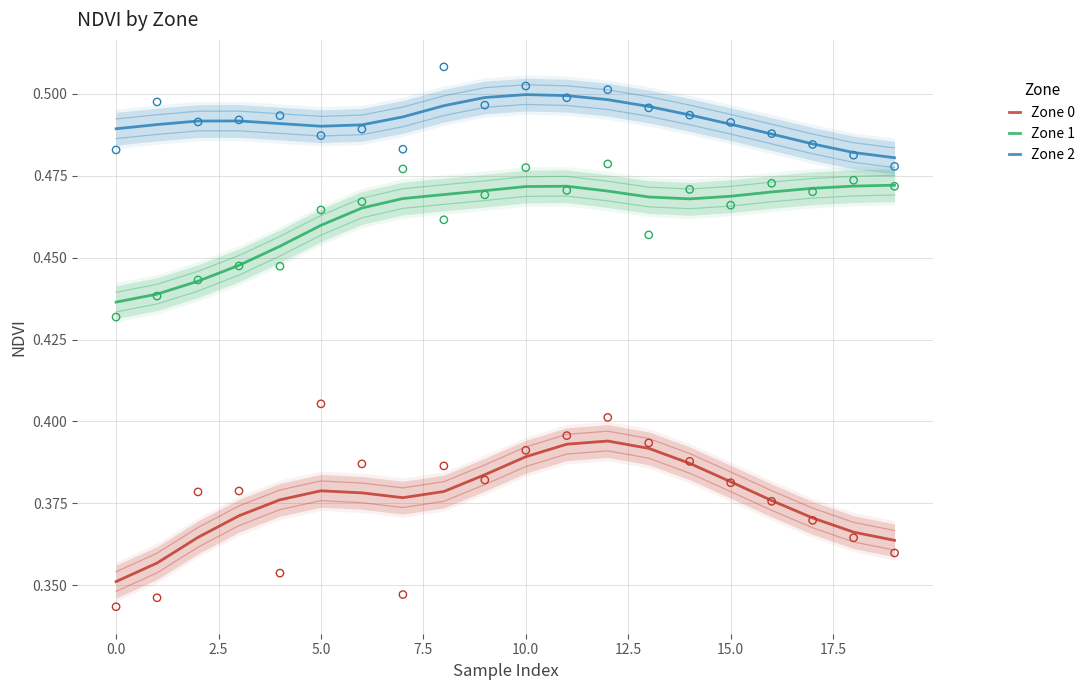

Which series contains the highest Y value?

Zone 2